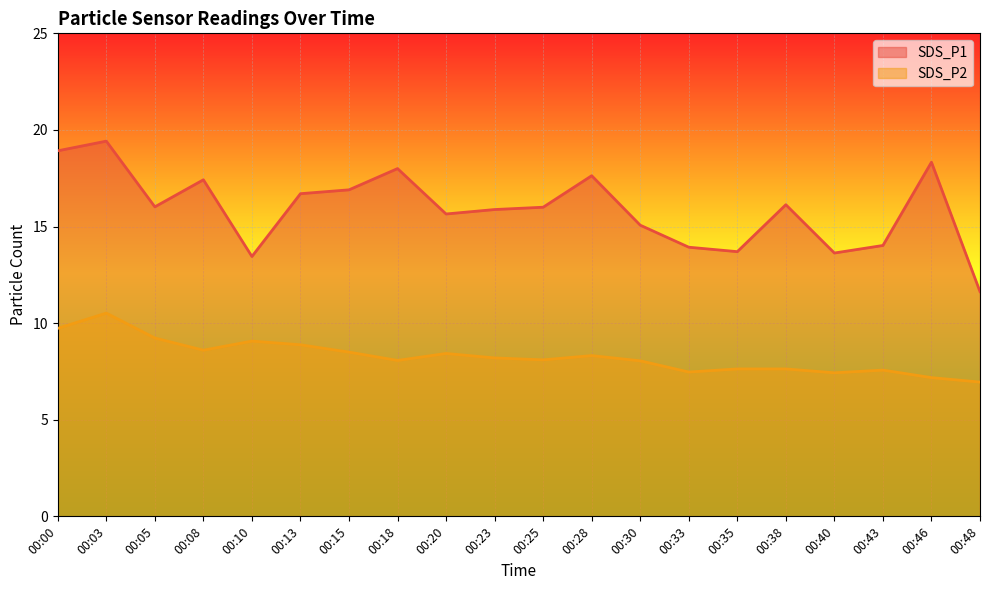

True or false: SDS_P2 and SDS_P1 intersect in this chart.

False